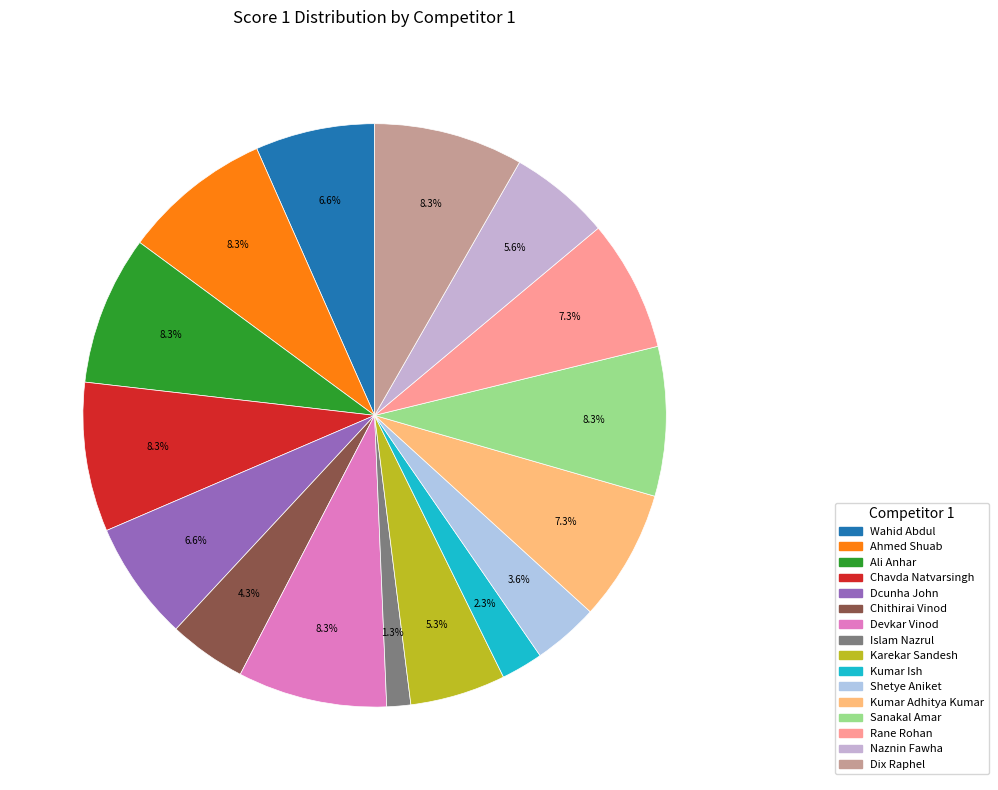

Rank the categories by value from lowest to highest.

Islam Nazrul, Kumar Ish, Shetye Aniket, Chithirai Vinod, Karekar Sandesh, Naznin Fawha, Wahid Abdul, Dcunha John, Kumar Adhitya Kumar, Rane Rohan, Ahmed Shuab, Ali Anhar, Chavda Natvarsingh, Devkar Vinod, Sanakal Amar, Dix Raphel